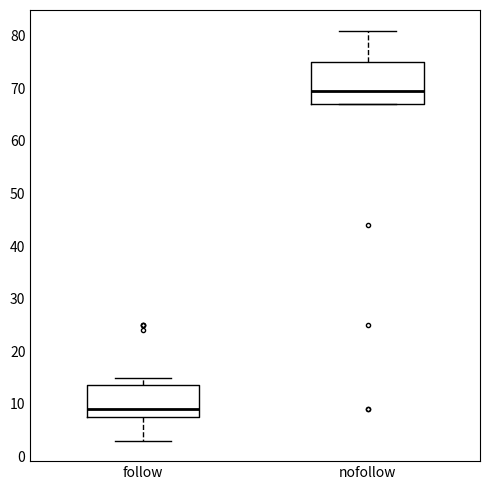

Where does the upper whisker of the box for follow end on the y-axis? The values are not printed on the chart, so give them approximately, as read against the axis.

15